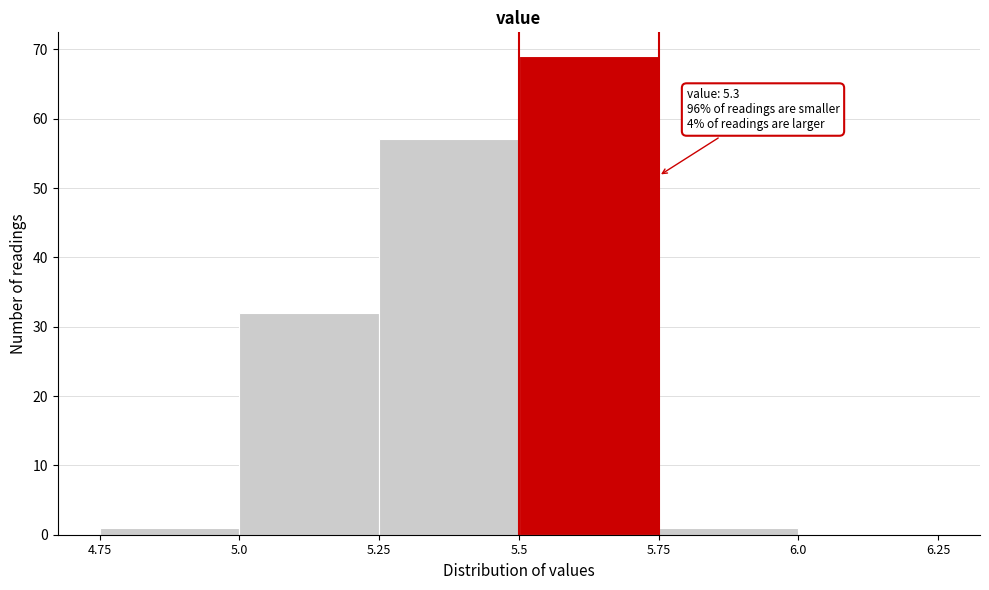

Over which range of the x-axis is the bar tallest?

5.5 to 5.75